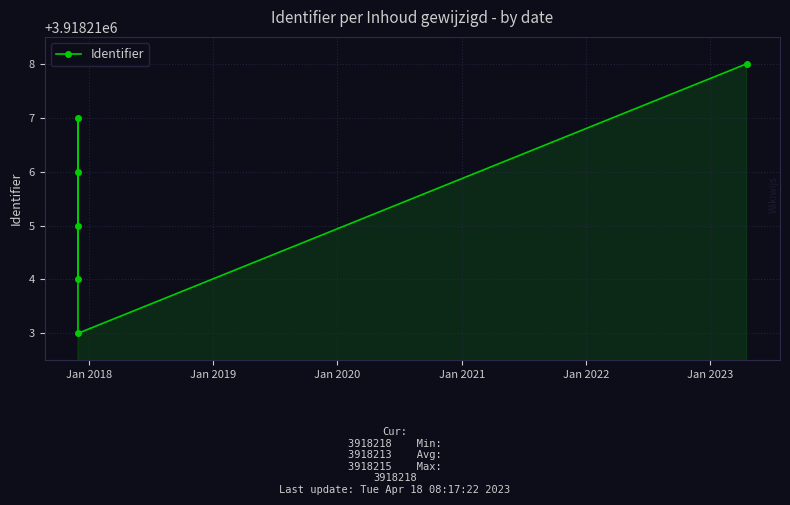

What is the greatest value displayed?

3918218